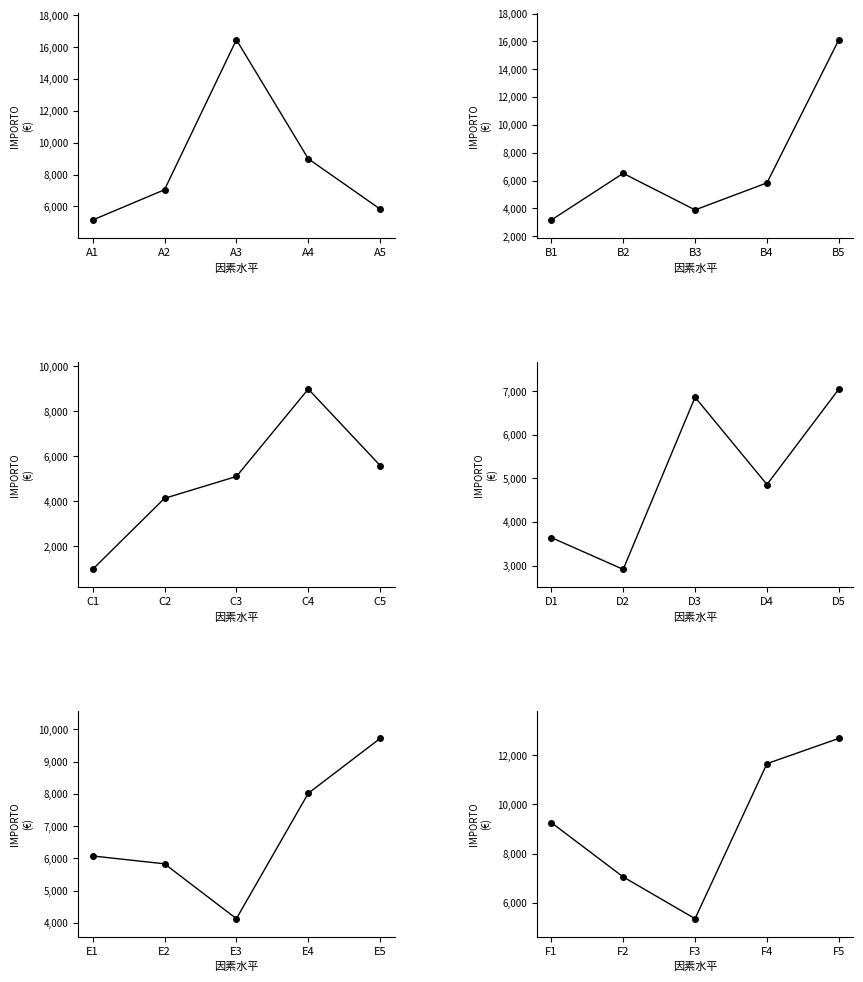

What are all the series names shown in the legend?

Fascia A, Fascia B, Fascia C, Fascia D, Fascia E, Fascia F